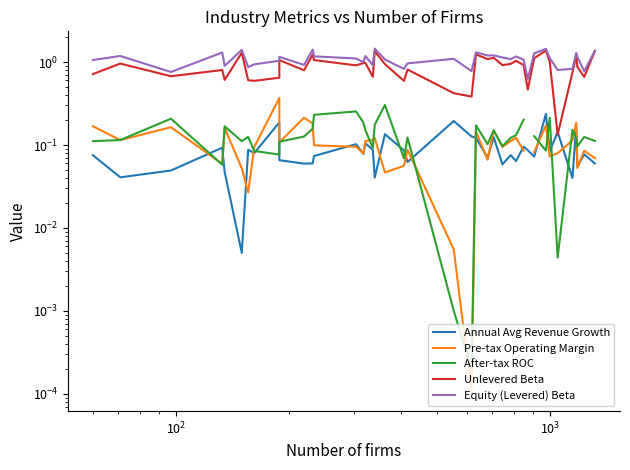

Which series has the largest total across all categories?

Equity (Levered) Beta